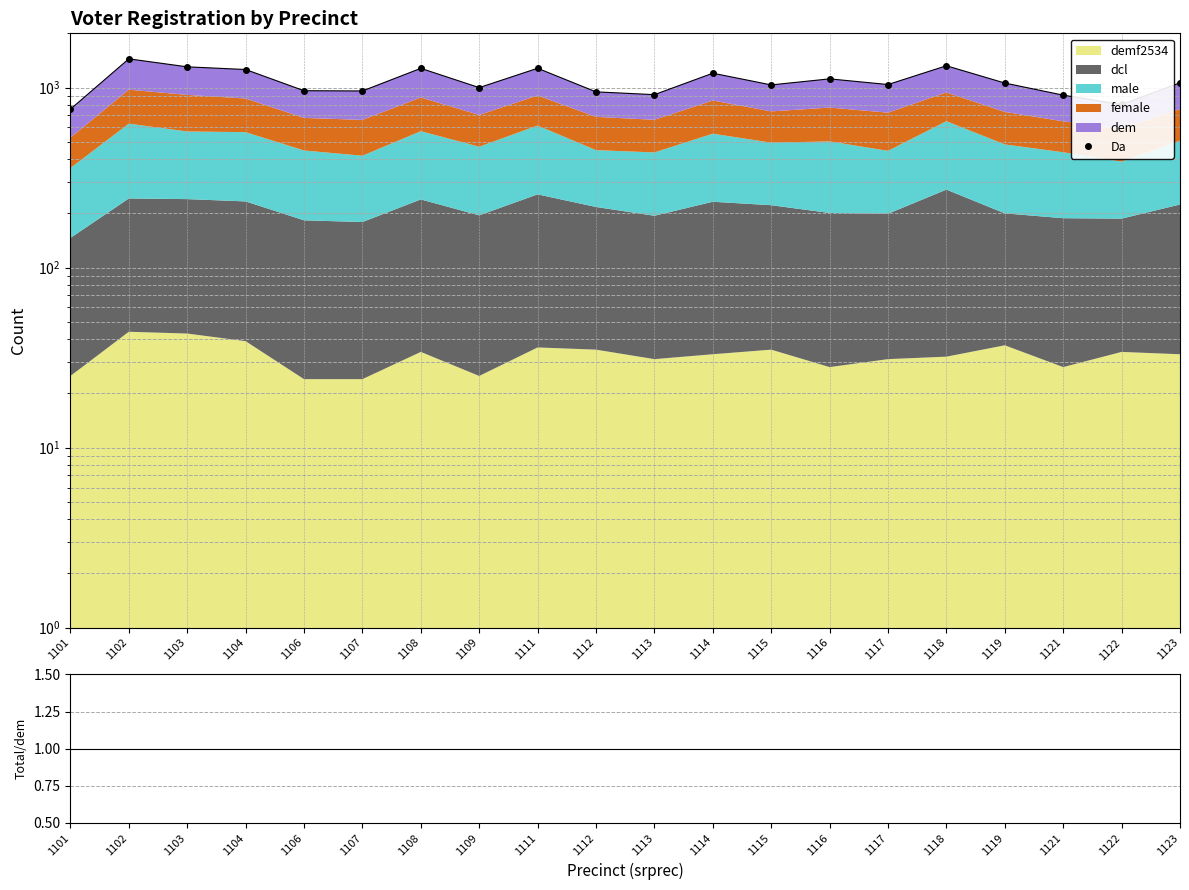

What is the total value across all series at 1118?

1324.5